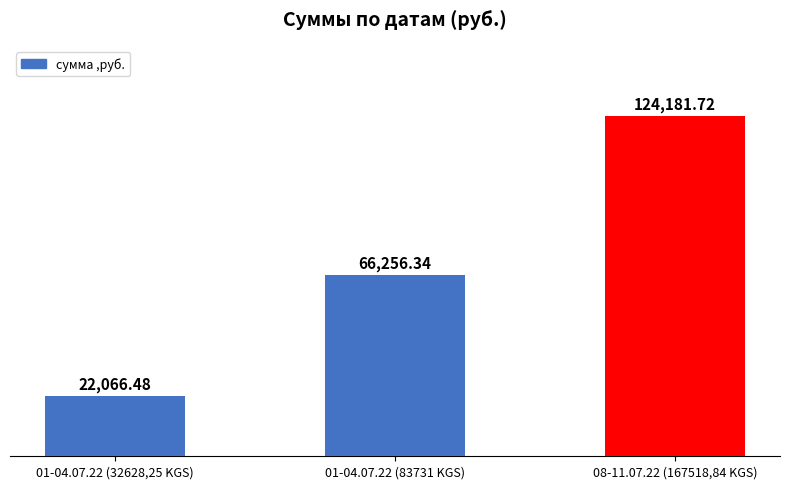

The value at 01-04.07.22 (32628,25 KGS) is 22066.5. True or false?

True